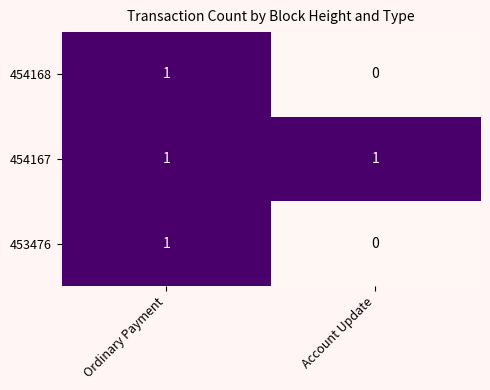

Reading left to right, list all the values displayed in this chart.

454168: 1	0
454167: 1	1
453476: 1	0